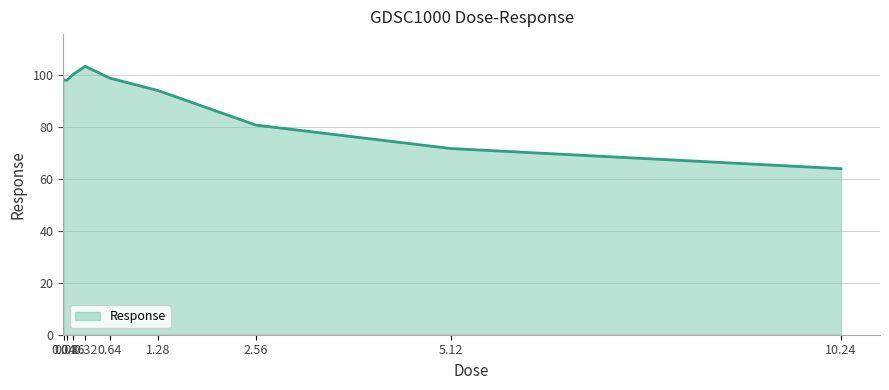

The chart shows a value of 94.1 at 1.28. True or false?

True